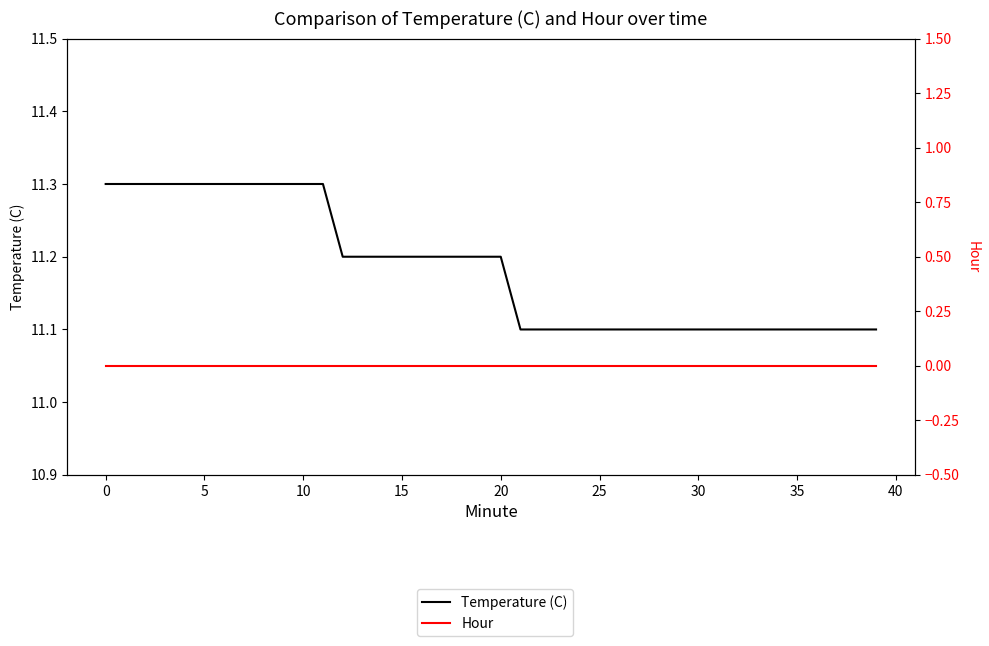

What is the sum of all Temperature (C) values?

447.3